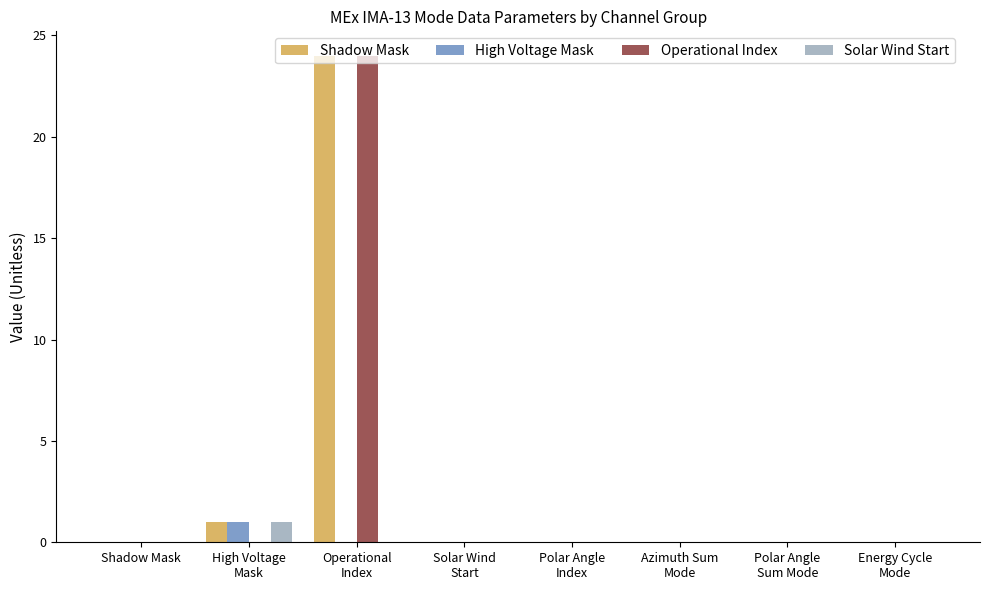

What is the greatest value displayed?

24